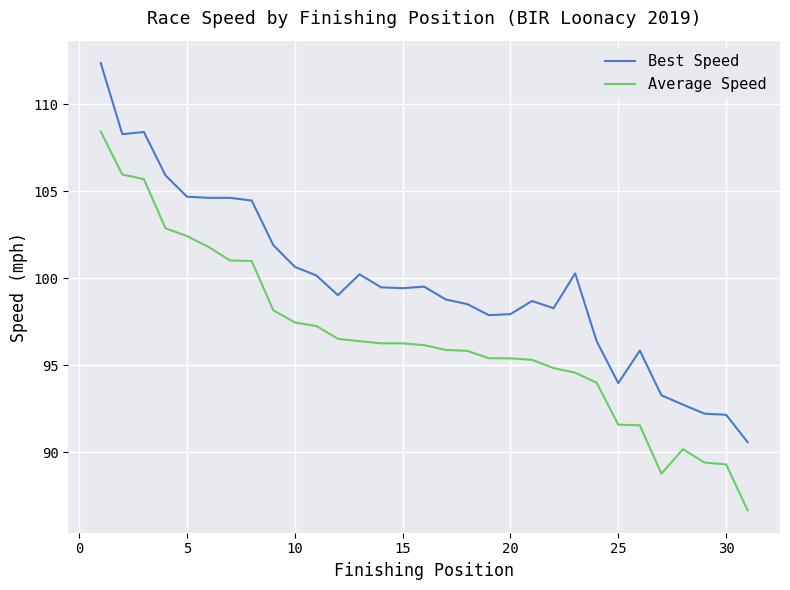

List the series in order of their overall mean, lowest first.

Average Speed, Best Speed